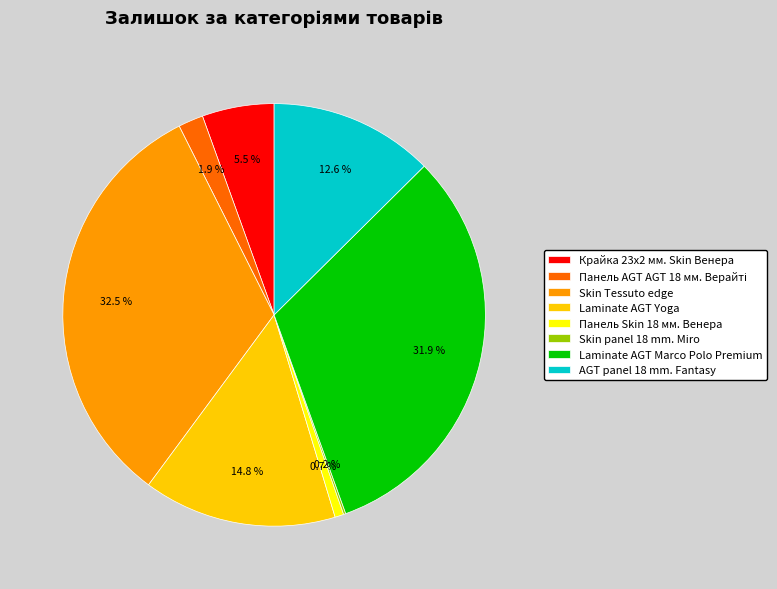

What portion of the pie excludes Skin Tessuto edge?

67.5%